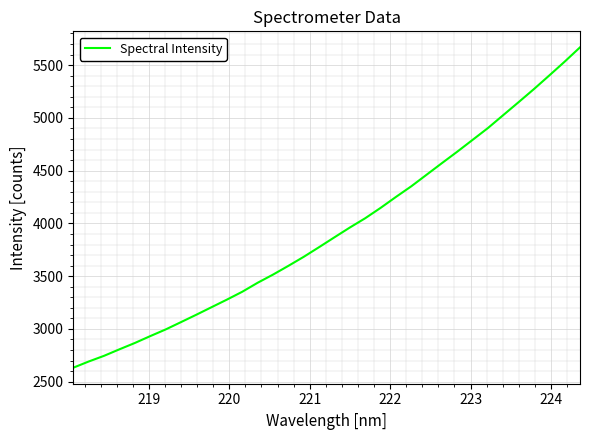

What is the minimum value shown in the chart?

2632.5